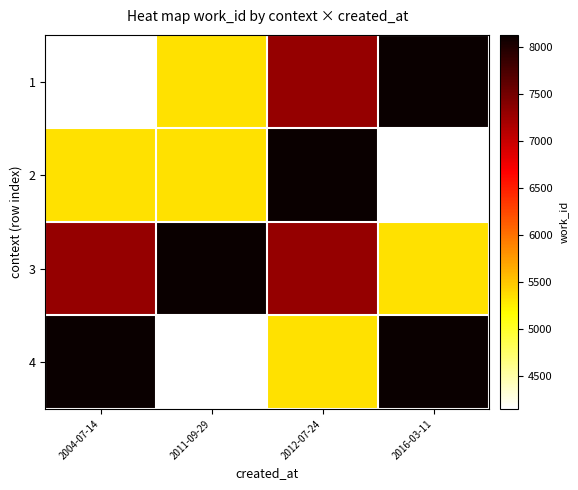

What is the difference between the highest and lowest values at 2004-07-14?

3978